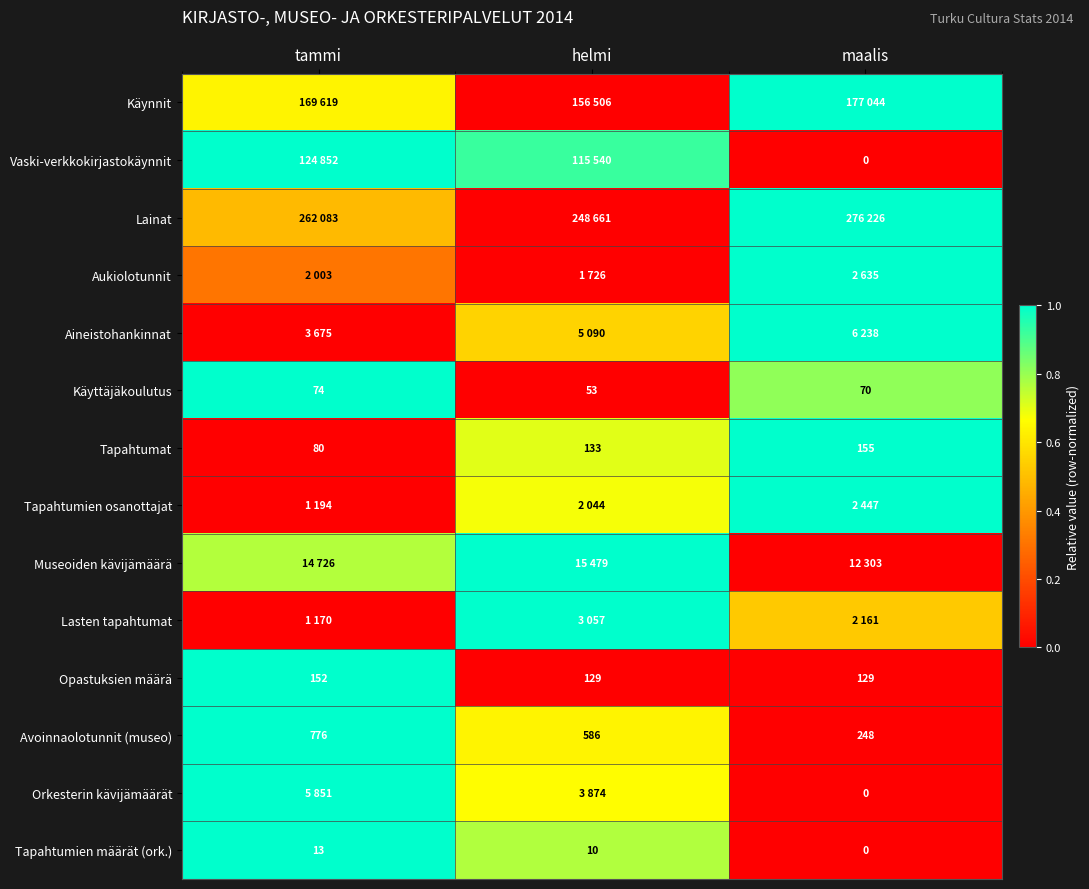

At which label is Käyttäjäkoulutus closest to 63?

maalis